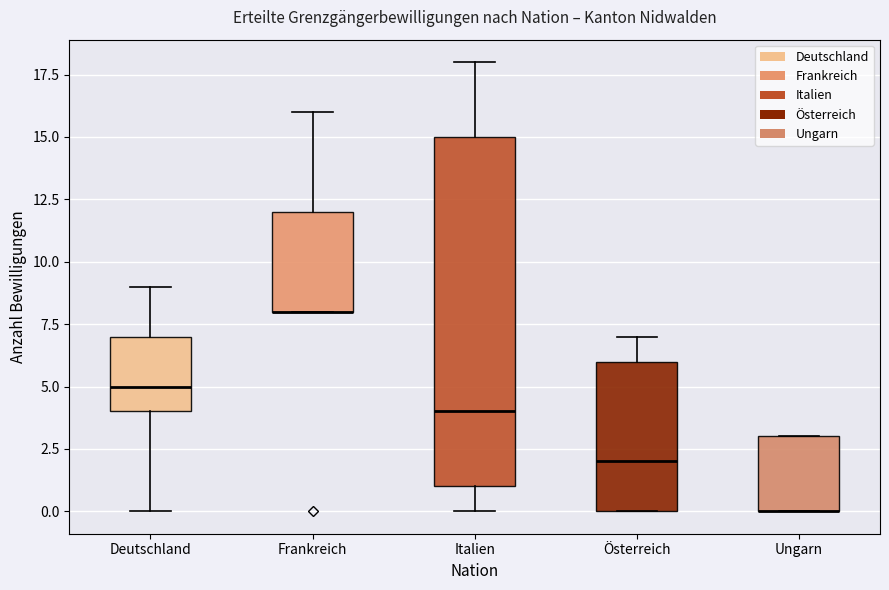

Where is the upper edge of the box for Frankreich on the y-axis? The values are not printed on the chart, so give them approximately, as read against the axis.

12